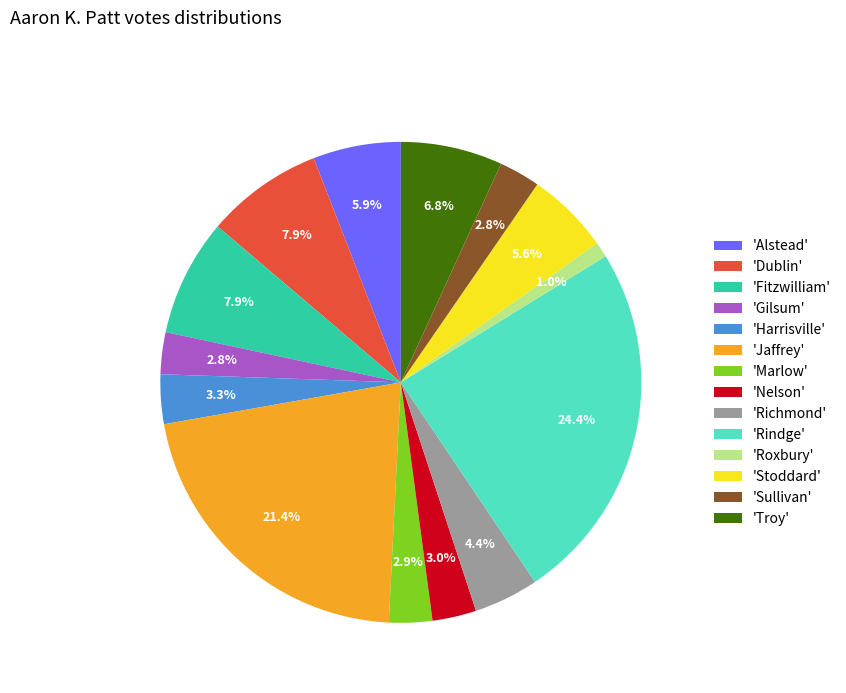

Which slice is the largest?

'Rindge'